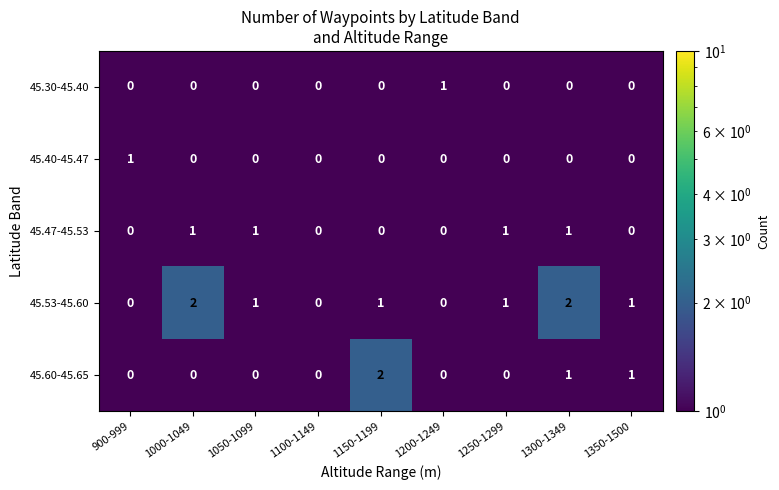

Which series has the largest range (max minus min)?

45.53-45.60